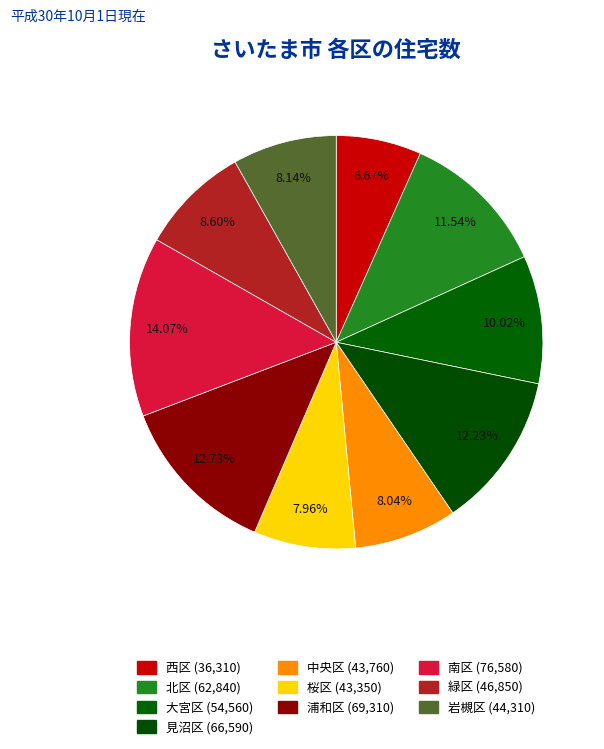

Which category has the smallest portion of the pie?

西区